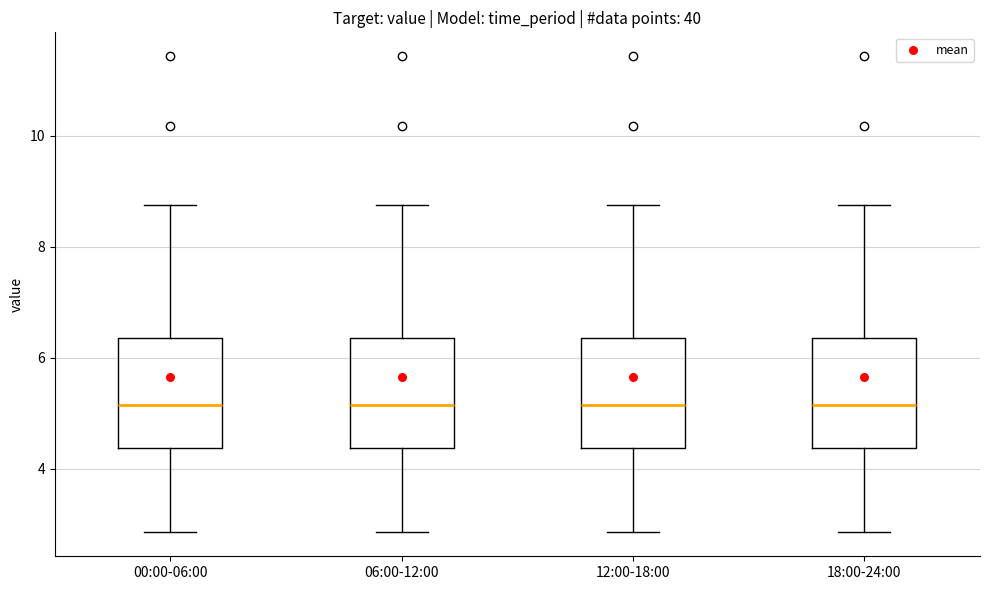

Reading left to right, transcribe this box plot: for each box, give where its median line is, the range the box spans, and where its two whiskers end, as read against the y-axis. The values are not printed on the chart, so give them approximately, as read against the axis.

00:00-06:00: median 5.2, box 4.4 to 6.4, whiskers 2.8 to 8.8
06:00-12:00: median 5.2, box 4.4 to 6.4, whiskers 2.8 to 8.8
12:00-18:00: median 5.2, box 4.4 to 6.4, whiskers 2.8 to 8.8
18:00-24:00: median 5.2, box 4.4 to 6.4, whiskers 2.8 to 8.8